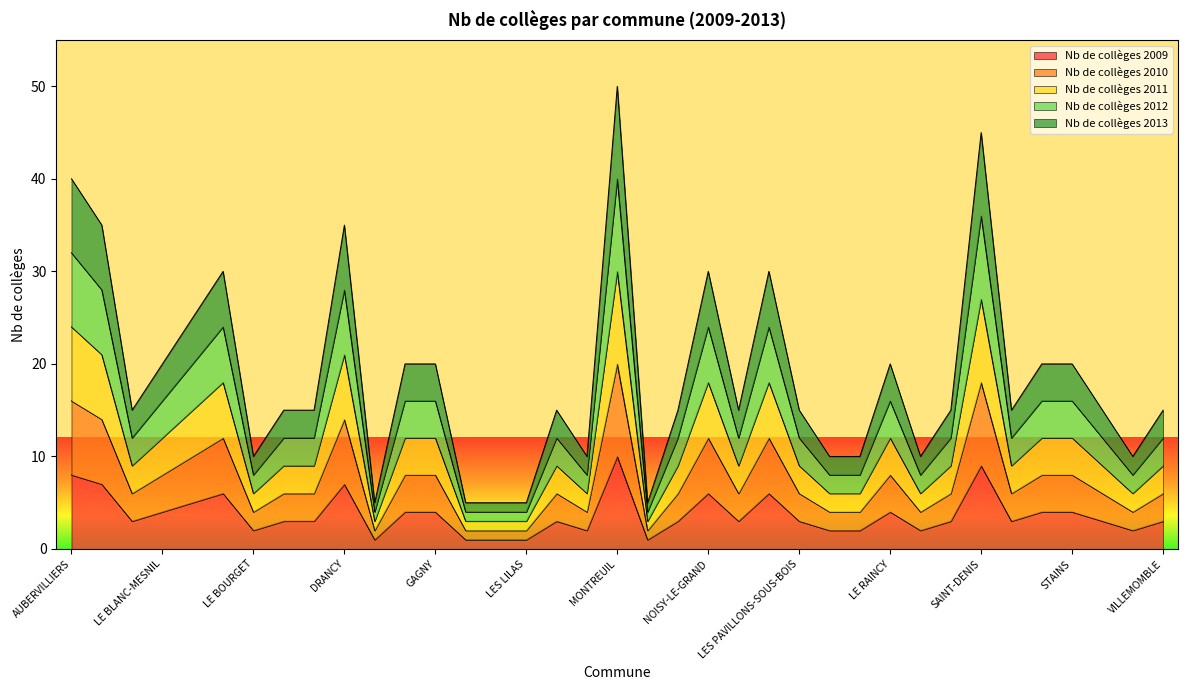

What is the average value of the 2012 series?

15